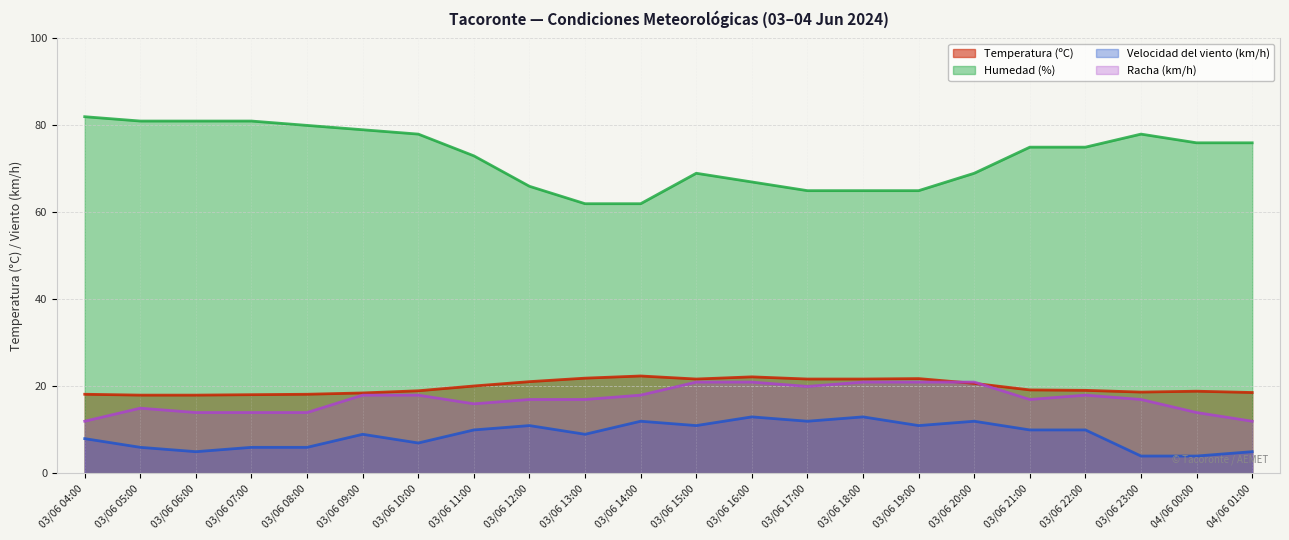

What is the label of the 5th point from the left?

03/06 08:00